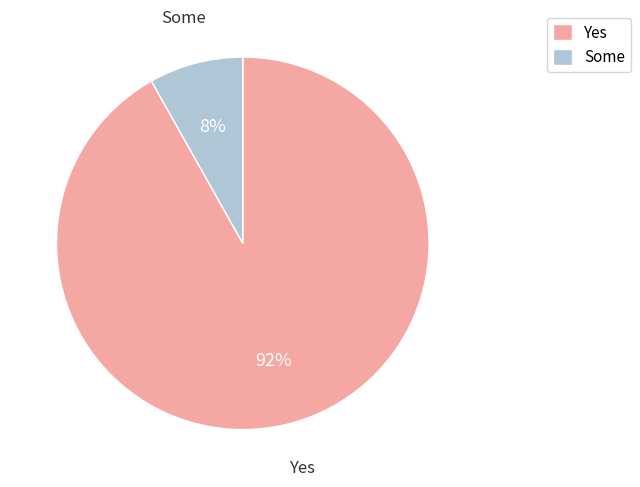

Is there a majority slice in this chart?

Yes